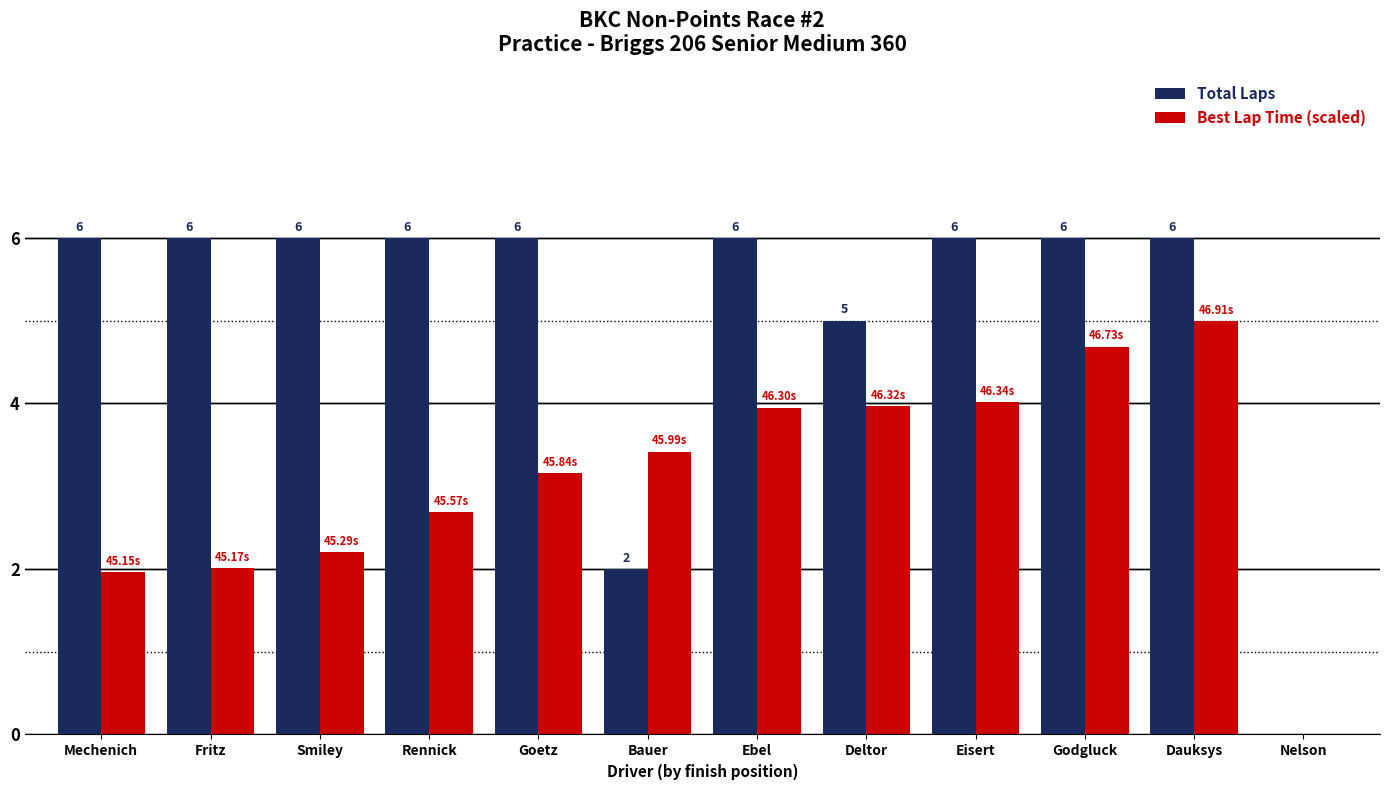

The value of Total Laps at Nelson is -2.3. True or false?

False